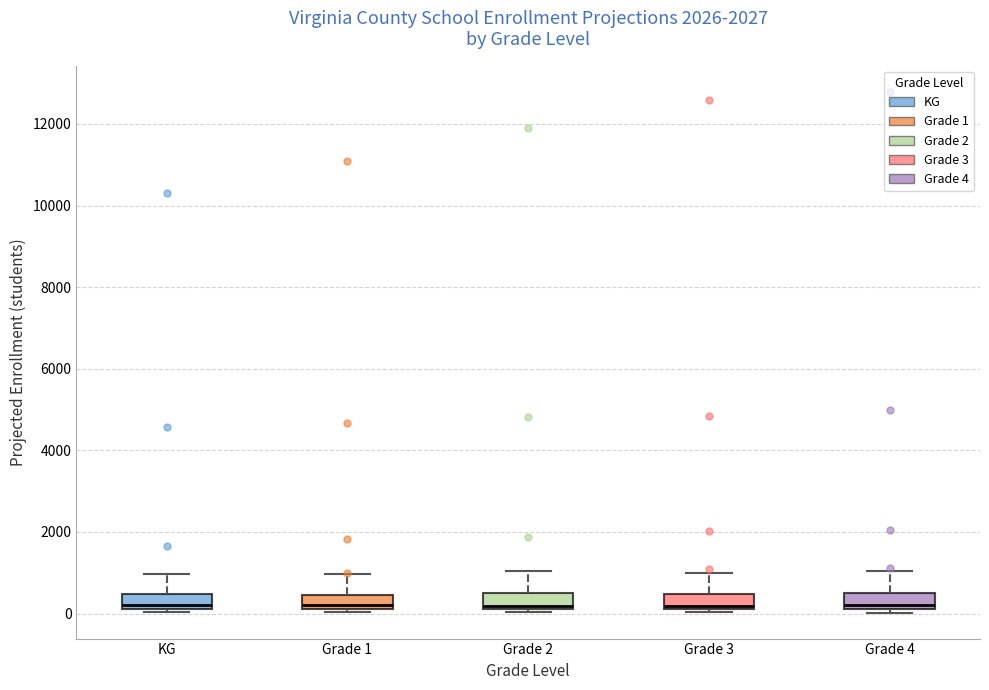

Reading left to right, transcribe this box plot: for each box, give where its median line is, the range the box spans, and where its two whiskers end, as read against the y-axis. The values are not printed on the chart, so give them approximately, as read against the axis.

KG: median 200 (just above the box's lower edge), box 200 to 400, whiskers 0 to 1000
Grade 1: median 200 (just above the box's lower edge), box 200 to 400, whiskers 0 to 1000
Grade 2: median 200 (just above the box's lower edge), box 200 to 400, whiskers 0 to 1000
Grade 3: median 200 (just above the box's lower edge), box 200 to 400, whiskers 0 to 1000
Grade 4: median 200 (just above the box's lower edge), box 200 to 600, whiskers 0 to 1000